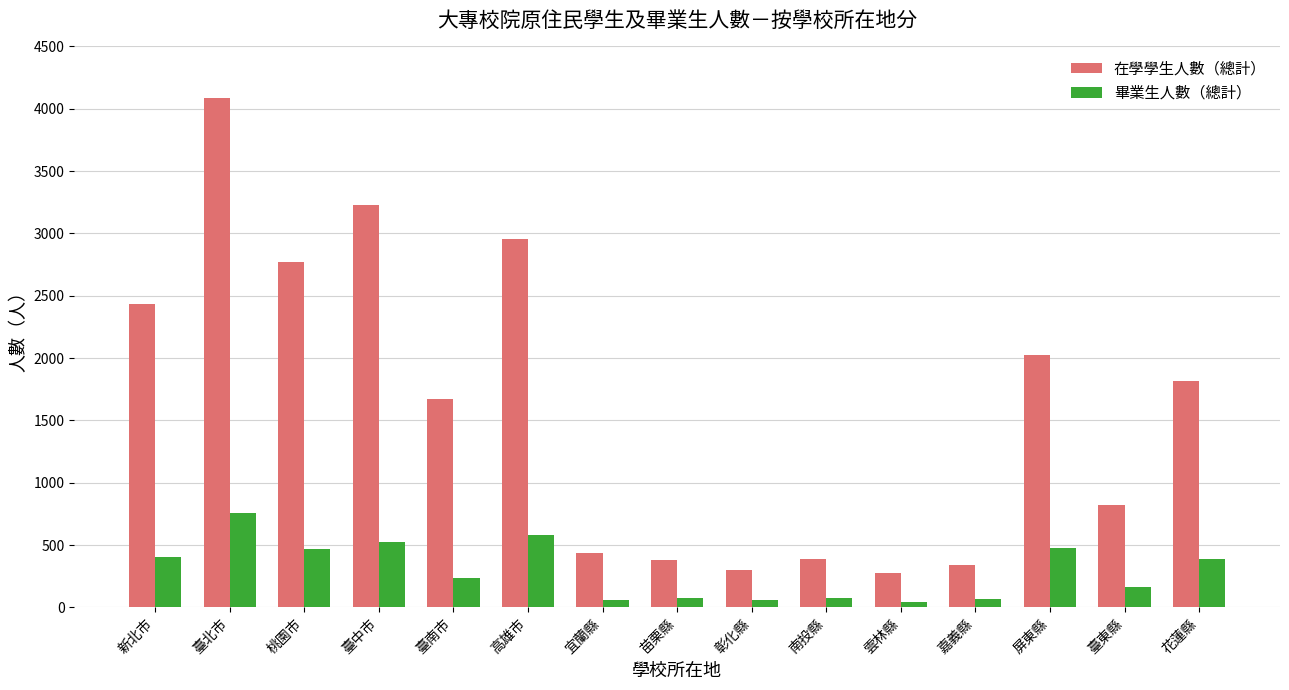

What is the maximum value shown in the chart?

4083